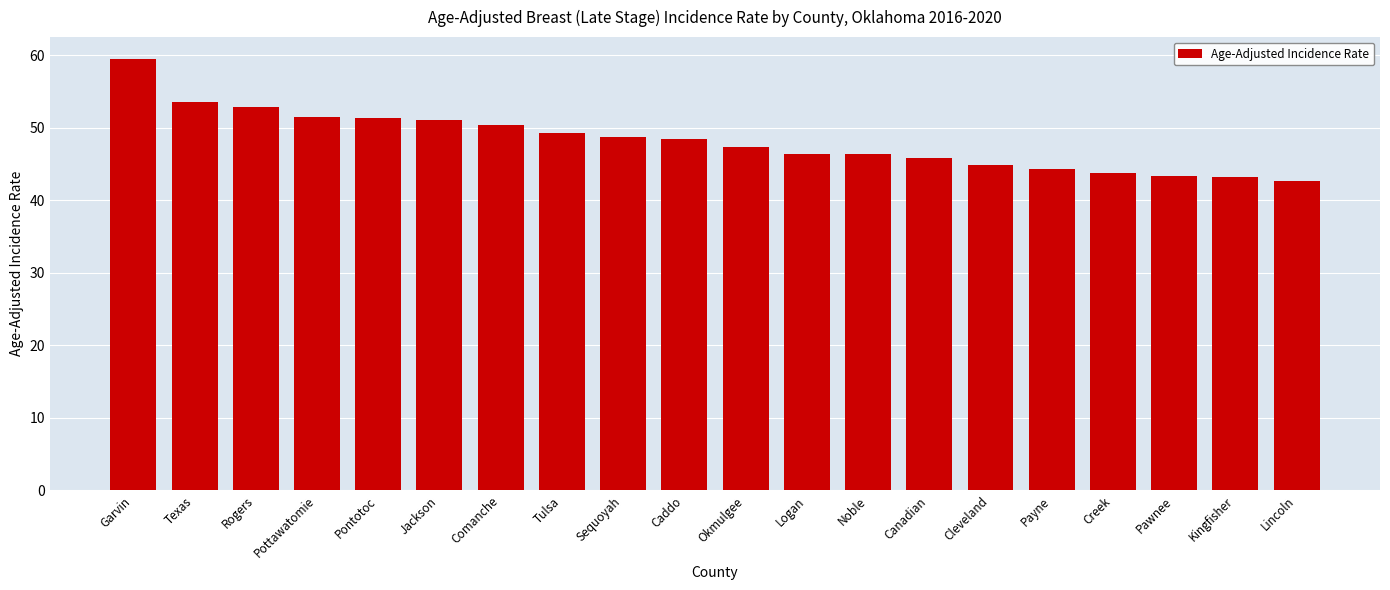

What position from the left is Rogers?

3